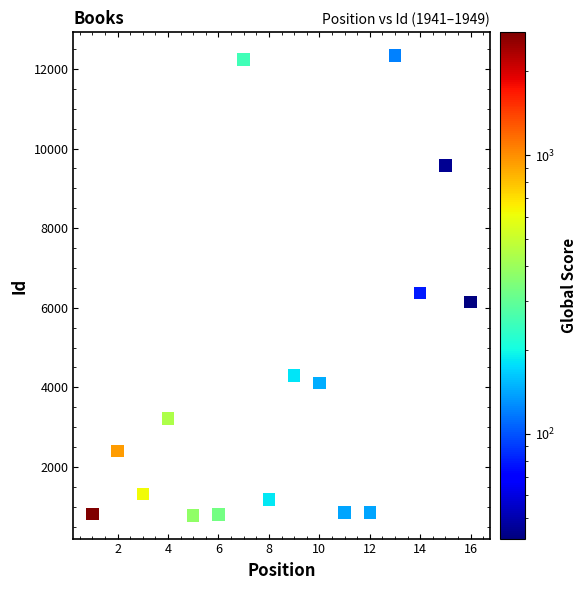

What is the range of X values (max minus min)?

15